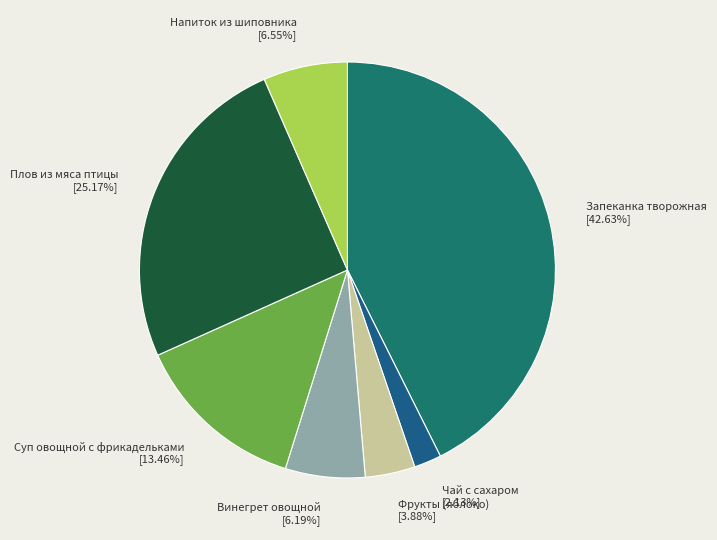

Approximately how many times larger is the value at Запеканка творожная compared to Фрукты (яблоко)?

11.0